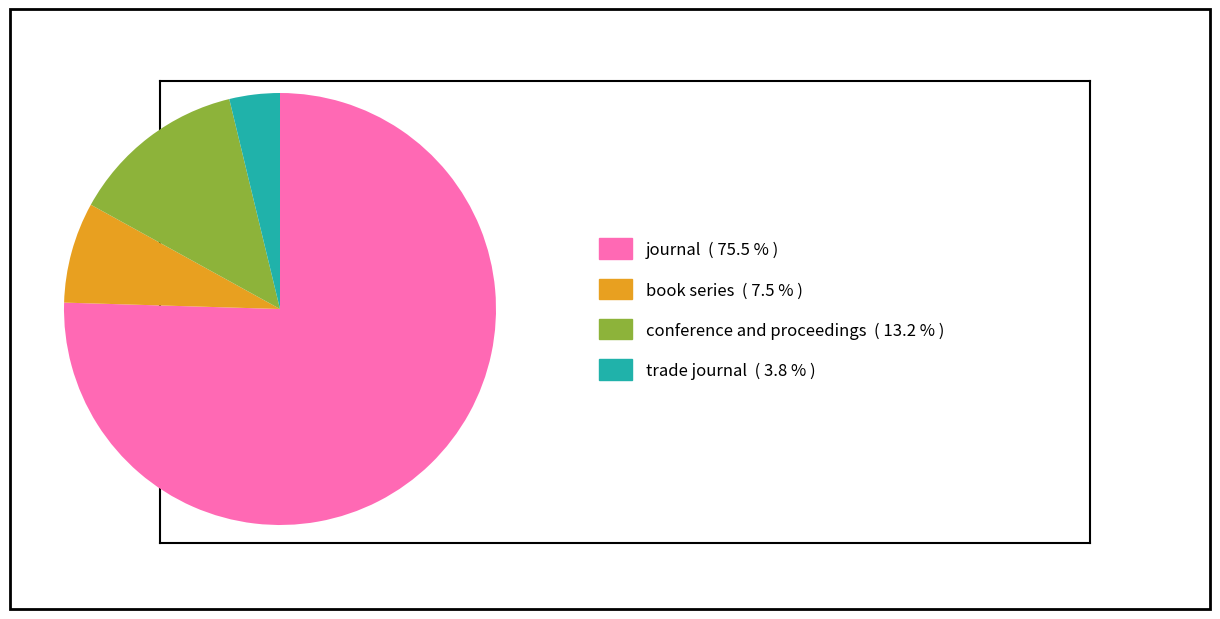

Is there a majority slice in this chart?

Yes